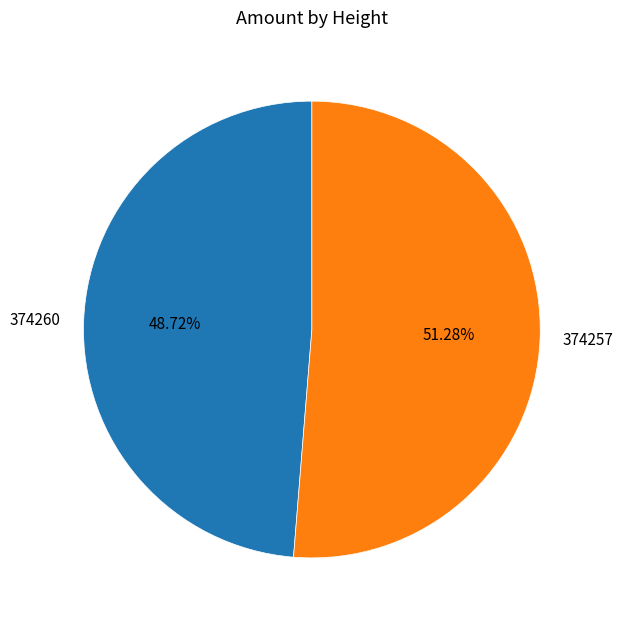

How many slices are in this pie chart?

2